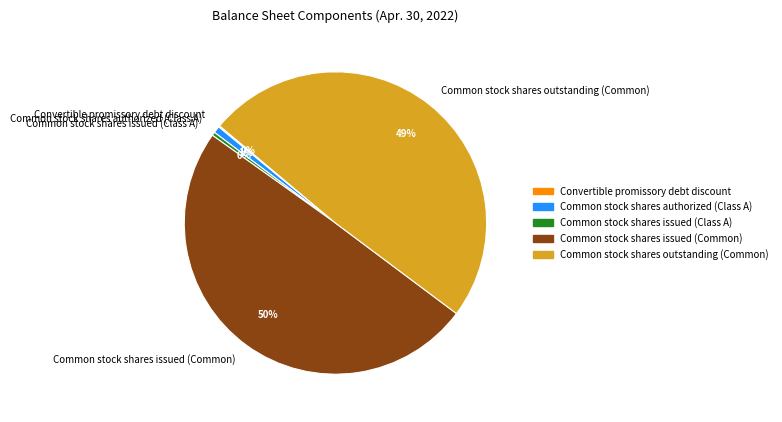

Which slice is the largest?

Common stock shares issued (Common)